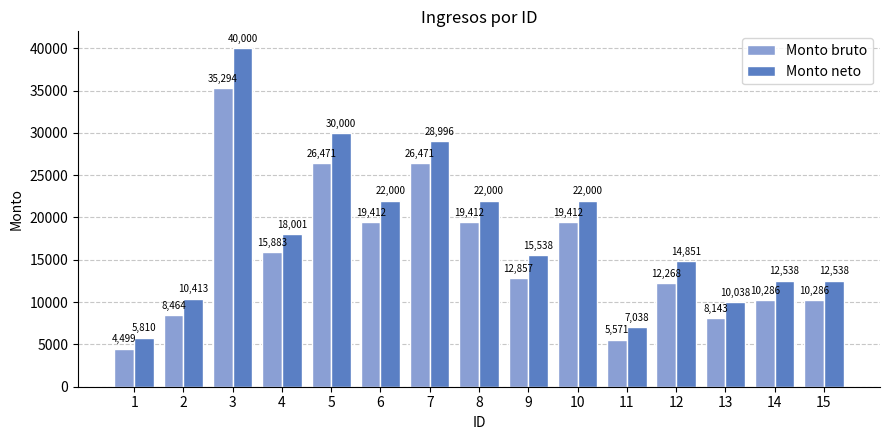

What is the value of the Monto neto bar at the 14th from the left?

12538.4